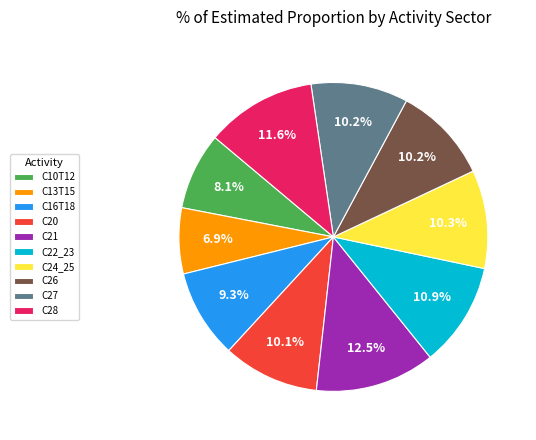

Between C21 and C28, which is larger?

C21